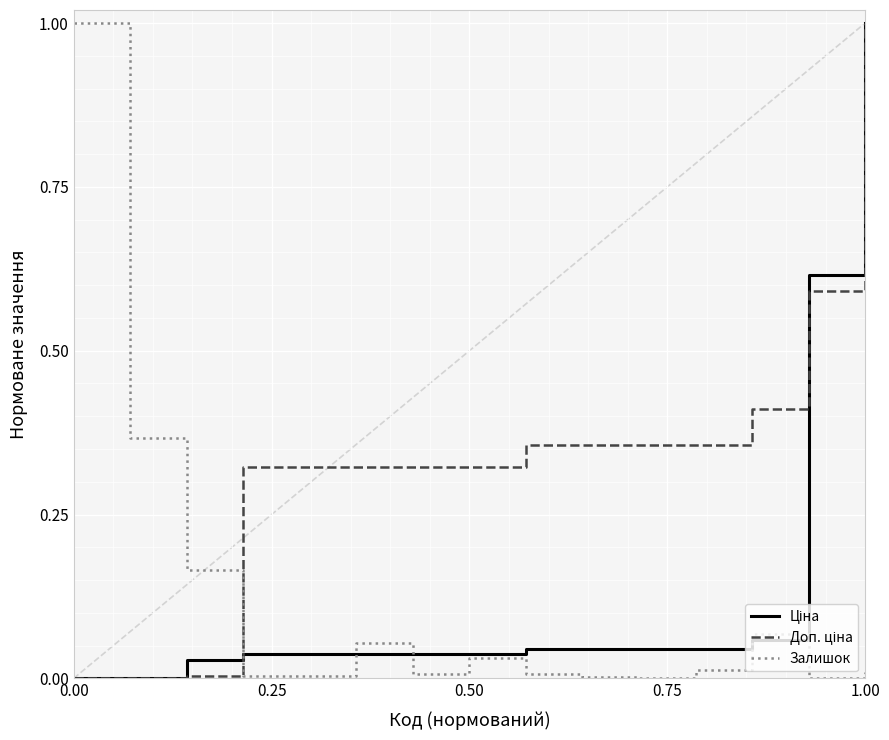

Reading left to right, list all the values displayed in this chart.

Ціна: 0.0	0.0	0.0	0.0	0.0	0.0	0.0	0.0	0.0	0.0	0.0	0.0	0.1	0.6	1.0
Доп. ціна: 0.0	0.0	0.0	0.3	0.3	0.3	0.3	0.3	0.4	0.4	0.4	0.4	0.4	0.6	1.0
Залишок: 1.0	0.4	0.2	0.0	0.0	0.1	0.0	0.0	0.0	0.0	0.0	0.0	0.1	0.0	0.0